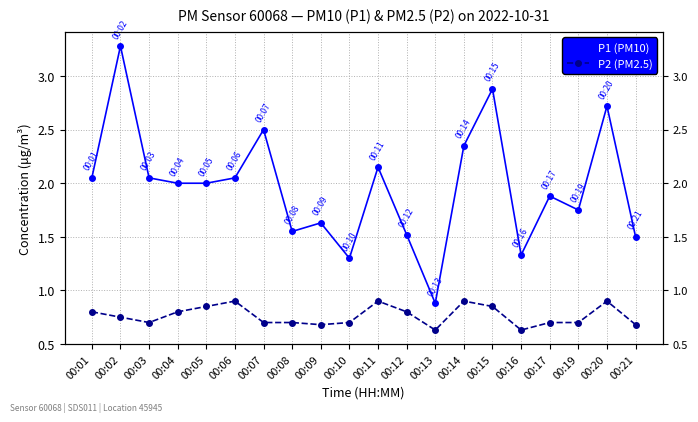

True or false: P1 (PM10) and P2 (PM2.5) intersect in this chart.

False